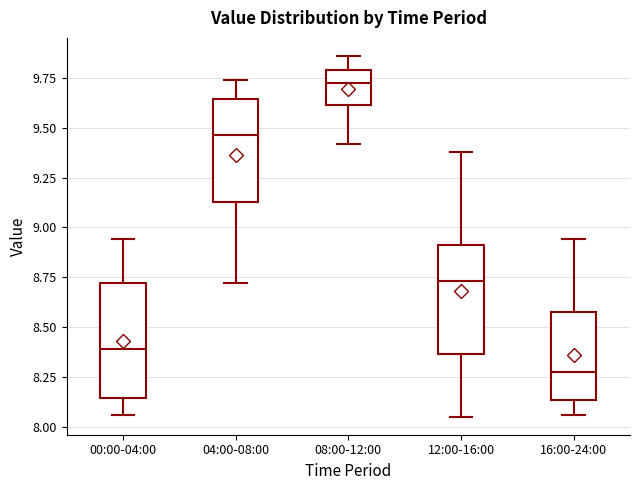

Reading left to right, read every box against the y-axis: the position of its median line, the range the box covers, and the ends of its whiskers. The values are not printed on the chart, so give them approximately, as read against the axis.

00:00-04:00: median 8.40, box 8.15 to 8.70, whiskers 8.05 to 8.95
04:00-08:00: median 9.45, box 9.15 to 9.65, whiskers 8.70 to 9.75
08:00-12:00: median 9.75, box 9.60 to 9.80, whiskers 9.40 to 9.85
12:00-16:00: median 8.75, box 8.35 to 8.90, whiskers 8.05 to 9.40
16:00-24:00: median 8.30, box 8.15 to 8.60, whiskers 8.05 to 8.95